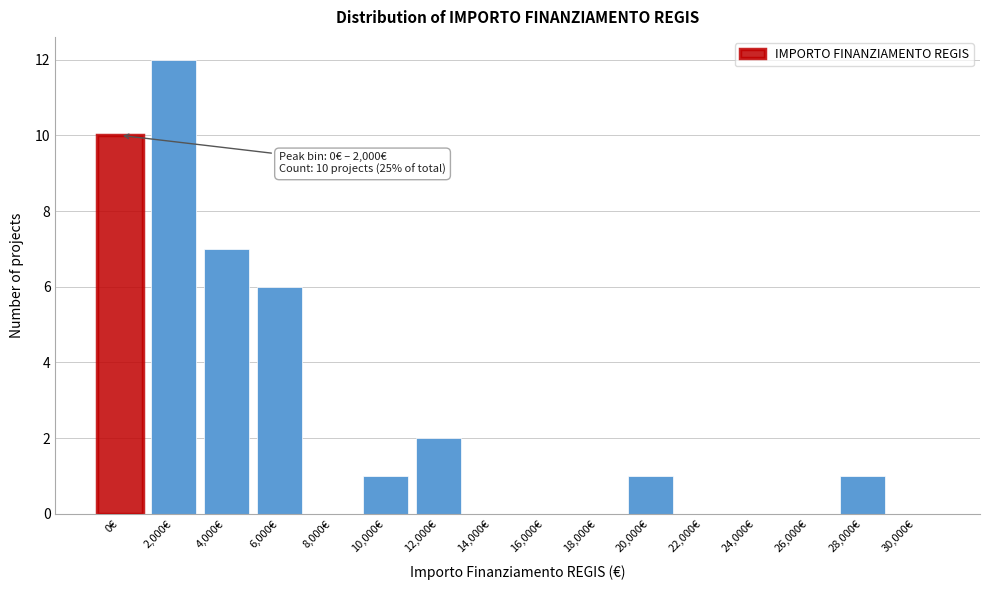

Reading left to right, transcribe all the data shown in this chart.

0€=10	2,000€=12	4,000€=7	6,000€=6	8,000€=0	10,000€=1	12,000€=2	14,000€=0	16,000€=0	18,000€=0	20,000€=1	22,000€=0	24,000€=0	26,000€=0	28,000€=1	30,000€=0